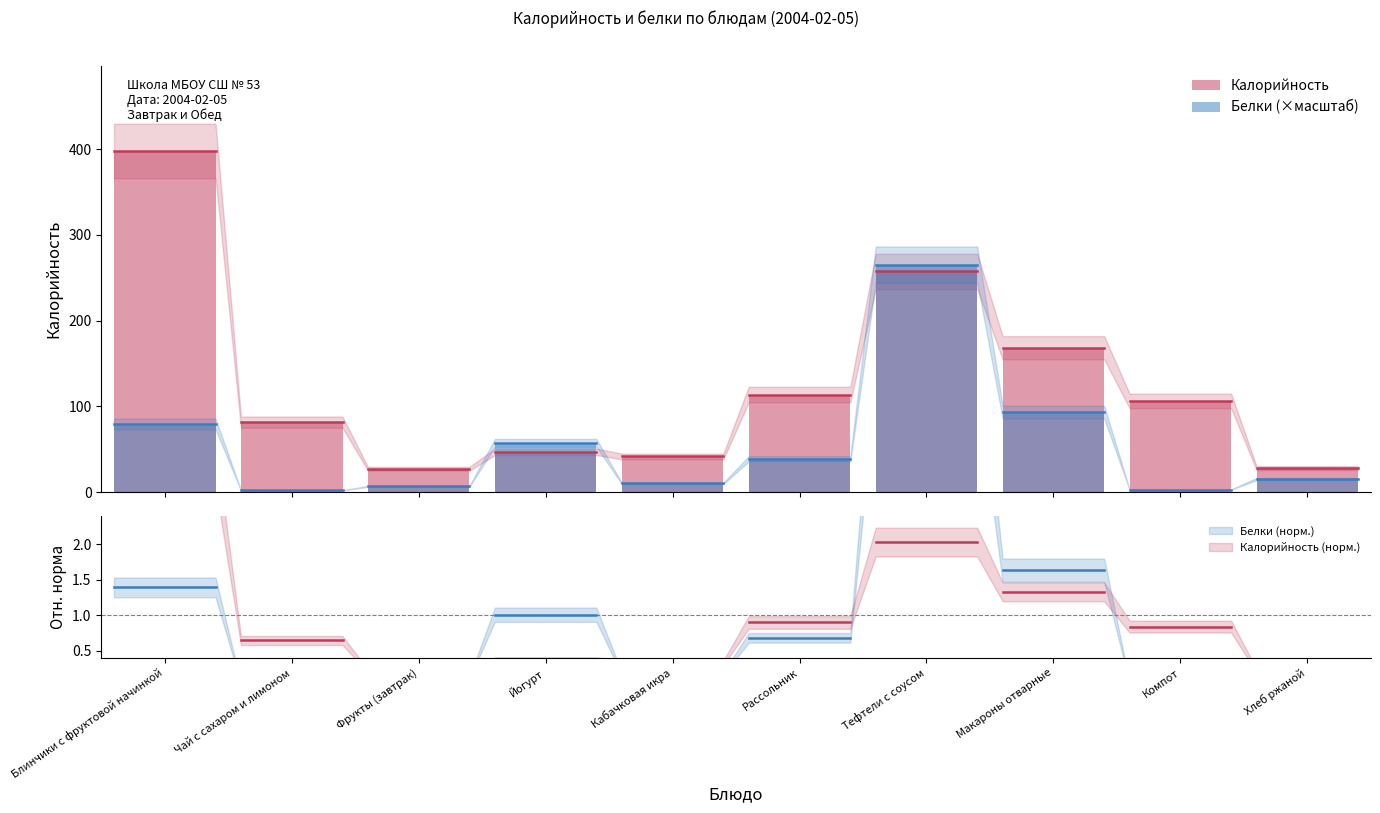

How many data points in Калорийность are less than 106?

5